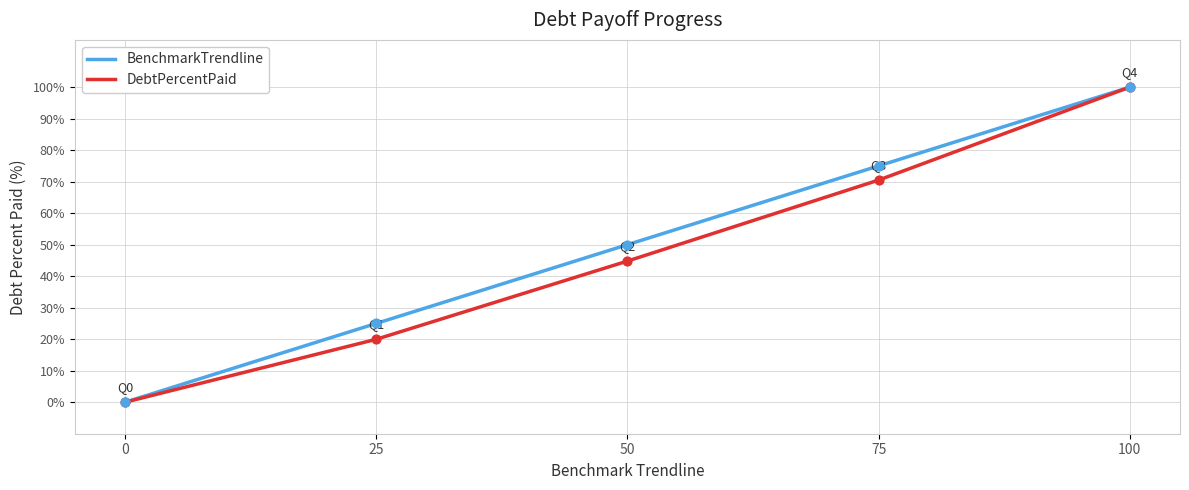

What are all the series names shown in the legend?

BenchmarkTrendline, DebtPercentPaid